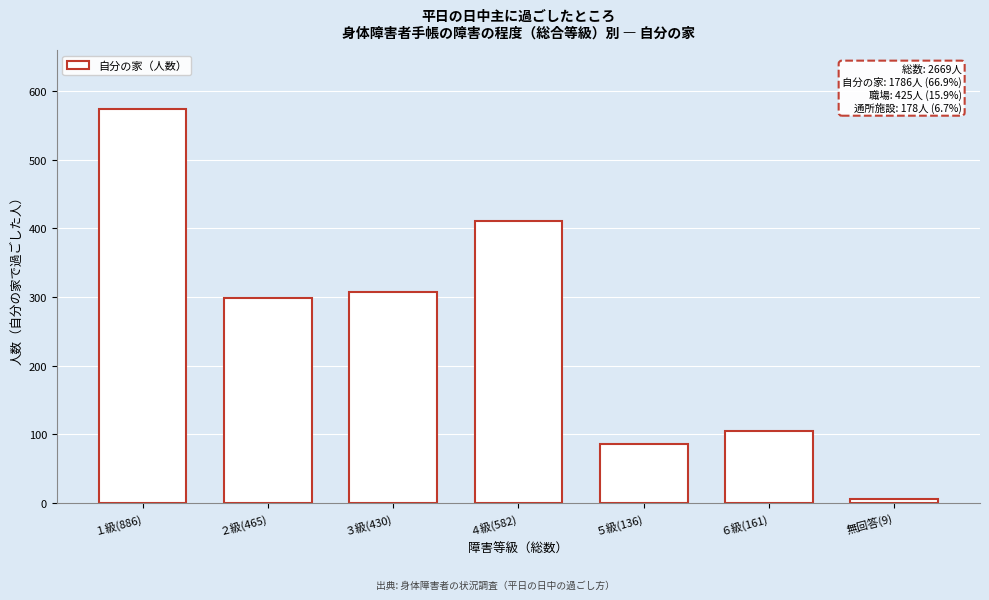

Reading left to right, extract all data points from this chart.

１級(886)=574	２級(465)=298	３級(430)=308	４級(582)=411	５級(136)=85	６級(161)=105	無回答(9)=5